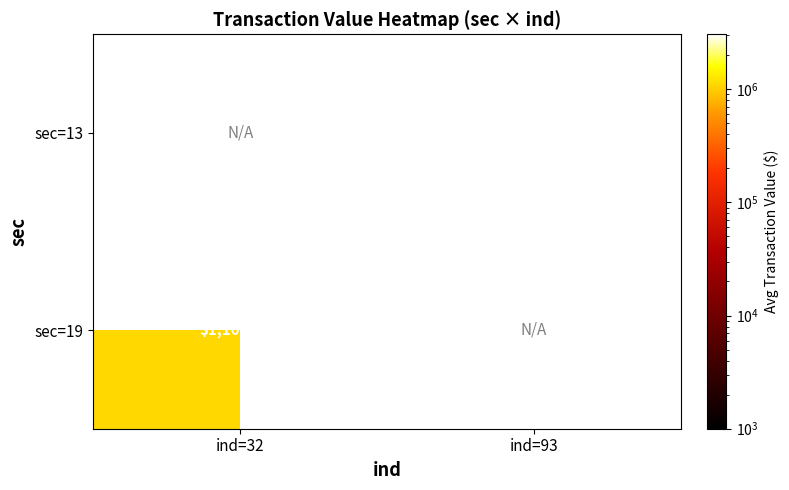

The sec=13 series shows 3055312.0 at ind=93. True or false?

True